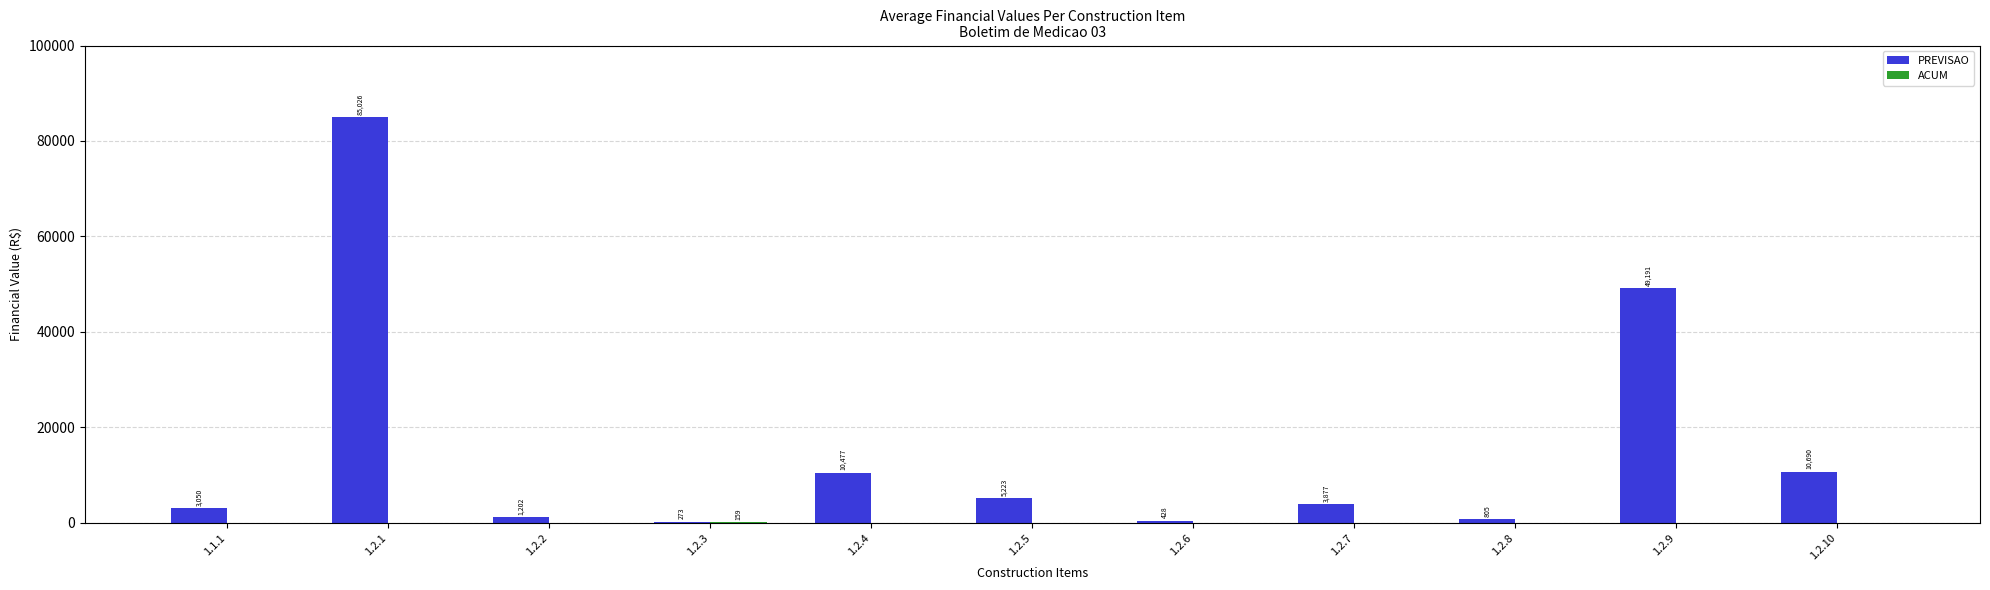

Between 1.1.1 and 1.2.3, which series saw the biggest shift?

PREVISAO